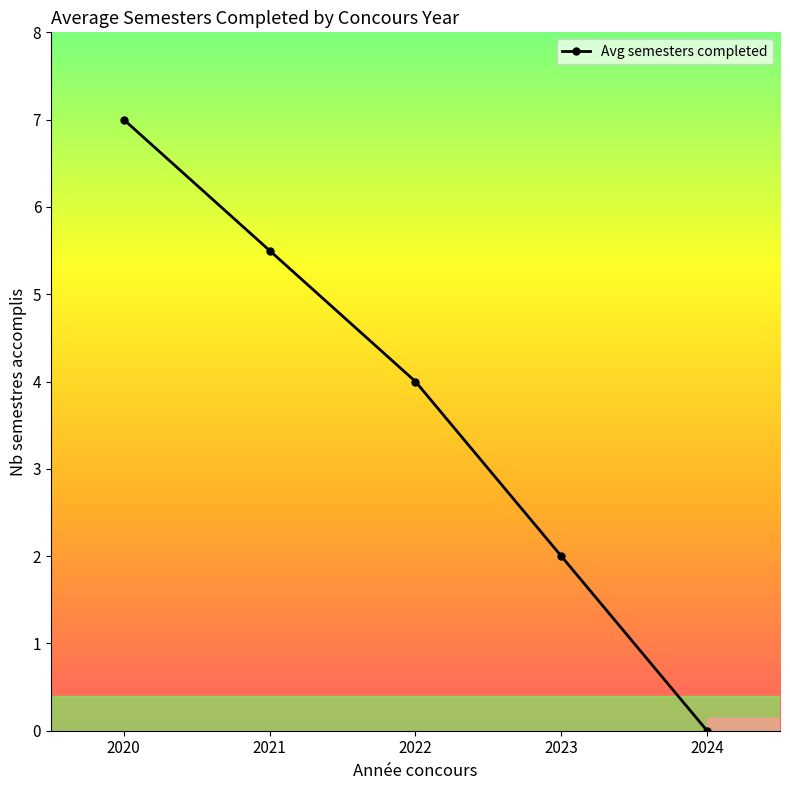

Where does the data first go above 4?

2020